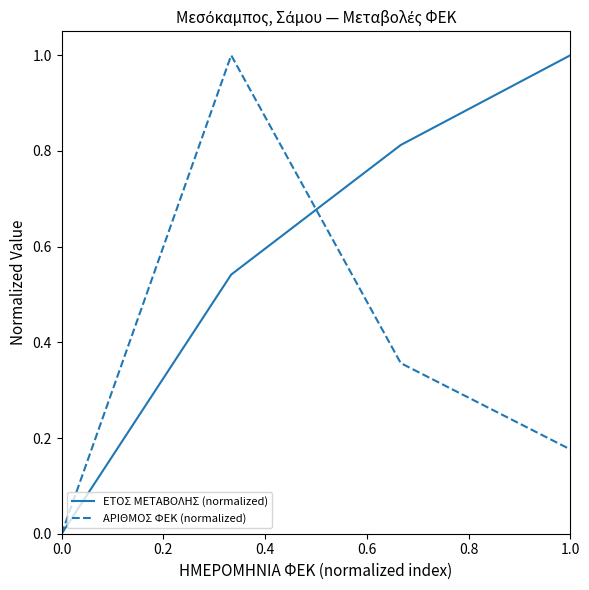

Which series has the largest total across all categories?

ΕΤΟΣ ΜΕΤΑΒΟΛΗΣ (normalized)